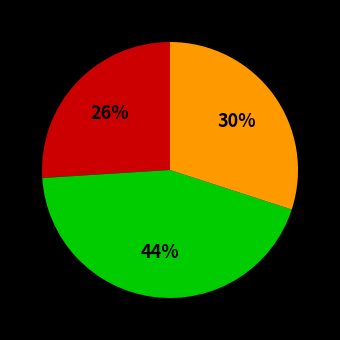

To the nearest percent, what is the difference between the largest and smallest slice percentages?

18%